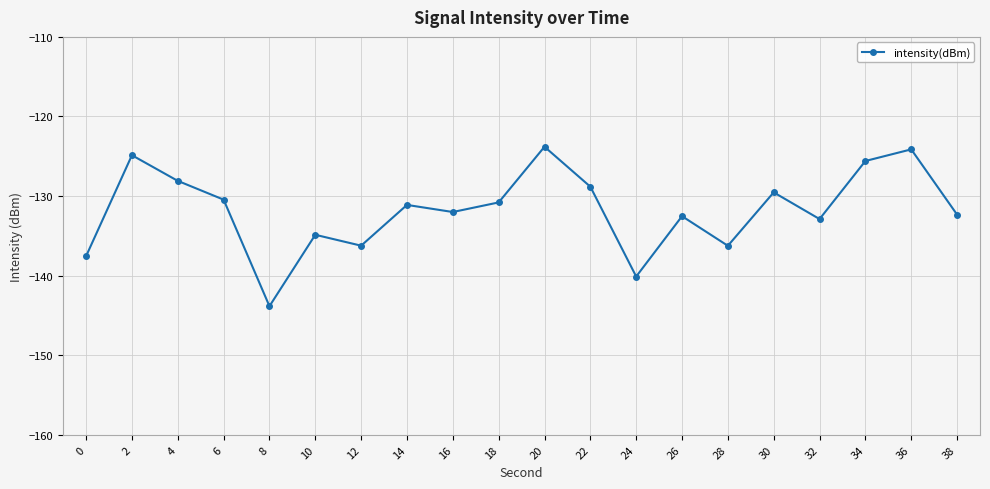

Is it true that the value at 12 is -136.2?

True